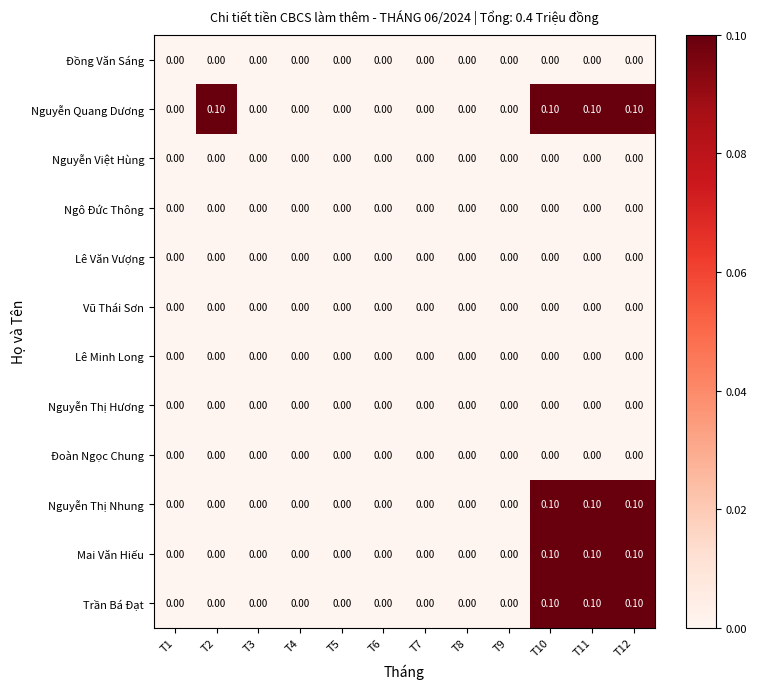

Which series has the largest total across all categories?

Nguyễn Quang Dương